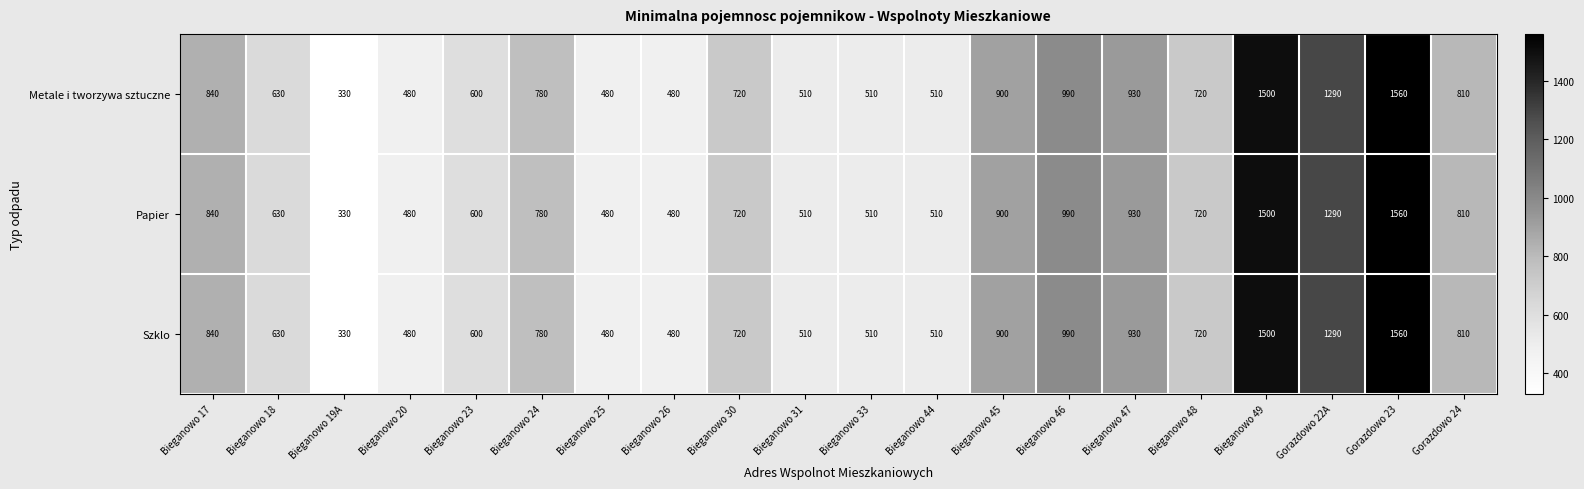

What is the difference between the maximum and minimum values in the Papier series?

1230